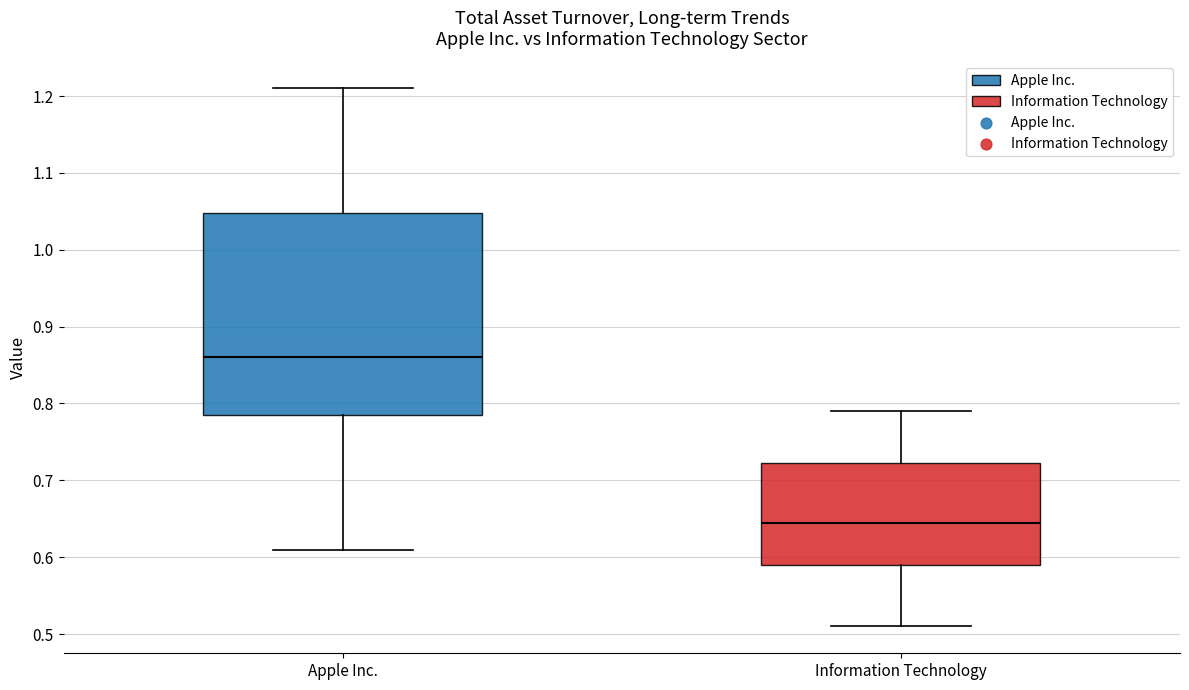

Comparing the boxes themselves (not the whiskers), which one is the tallest?

Apple Inc.